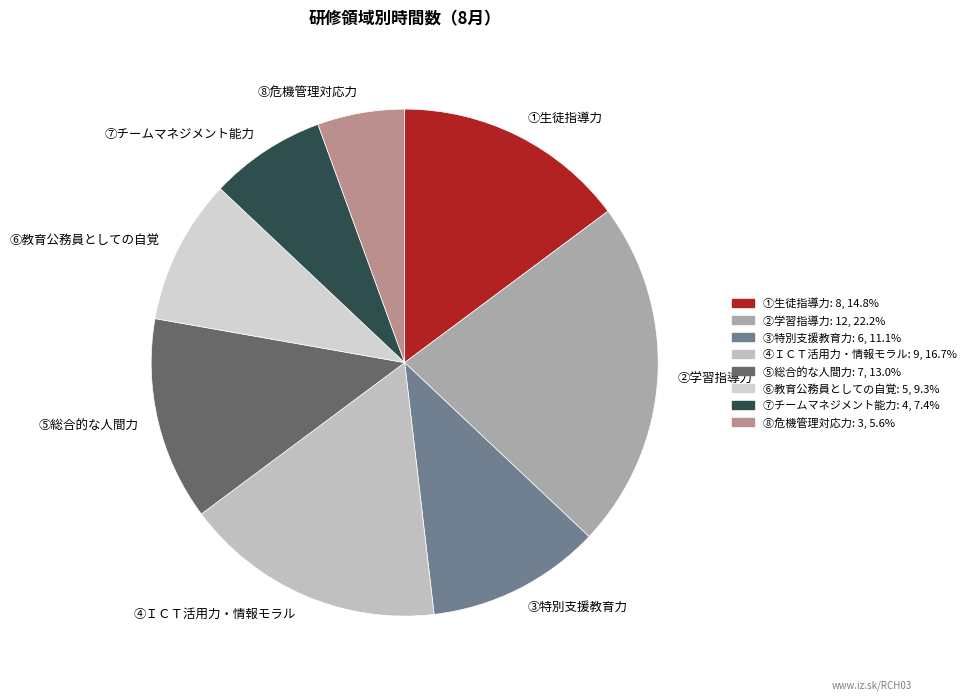

True or false: ⑦チームマネジメント能力 accounts for 7% of the total.

True